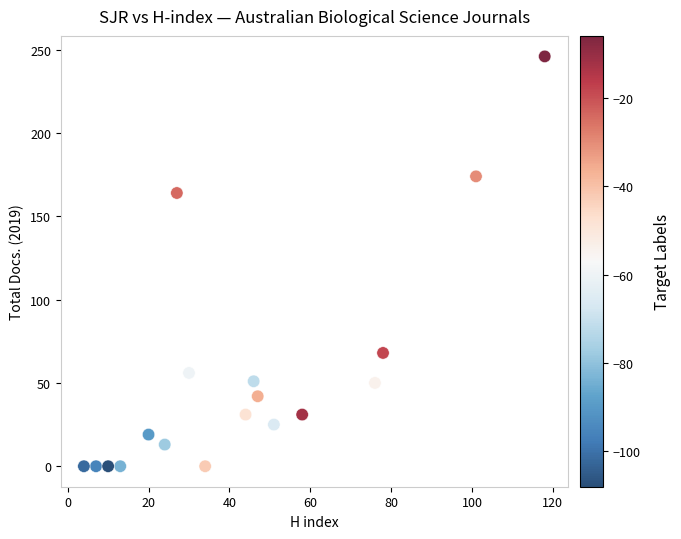

What Y value in the scatter plot is closest to 123?

164